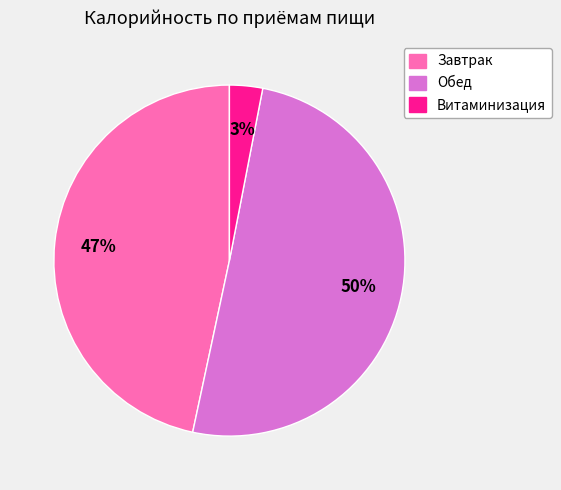

Which slice is the smallest?

Витаминизация